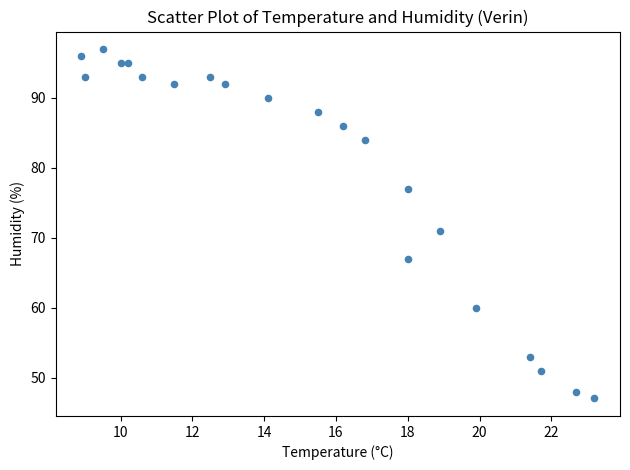

What Y value in the scatter plot is closest to 72?

71